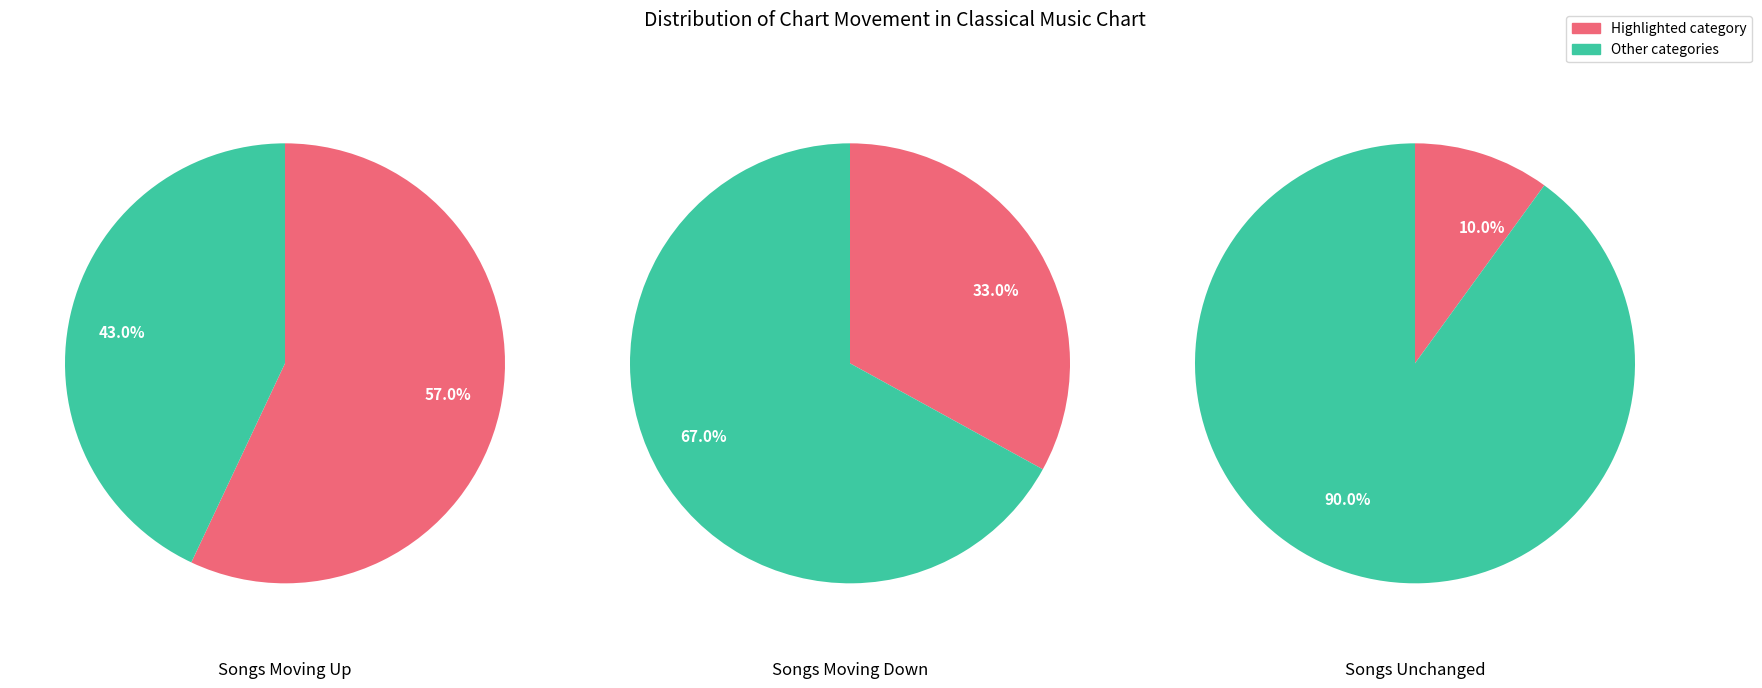

Rank the categories by value from lowest to highest.

-, down, up